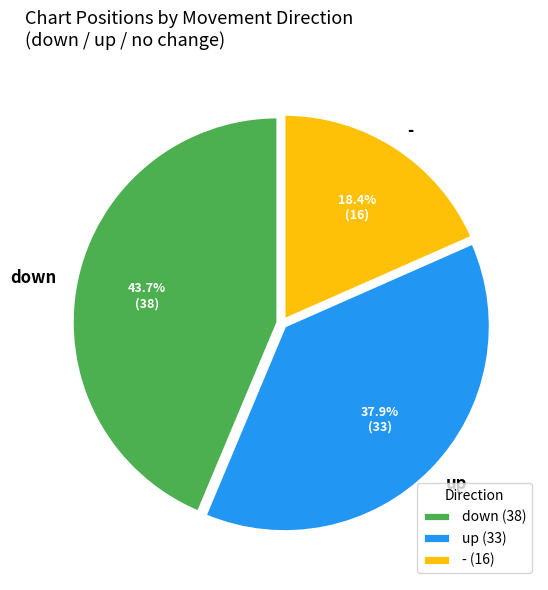

What is the ratio of the value at down to the value at -?

2.4